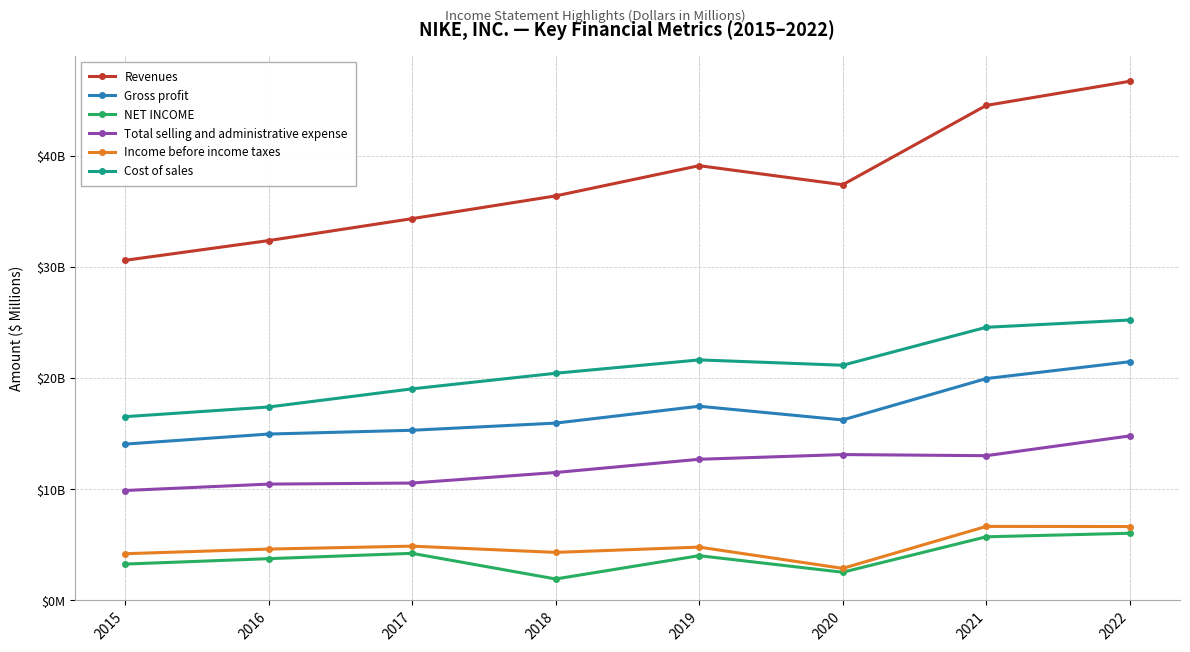

Does the chart have visible grid lines?

Yes